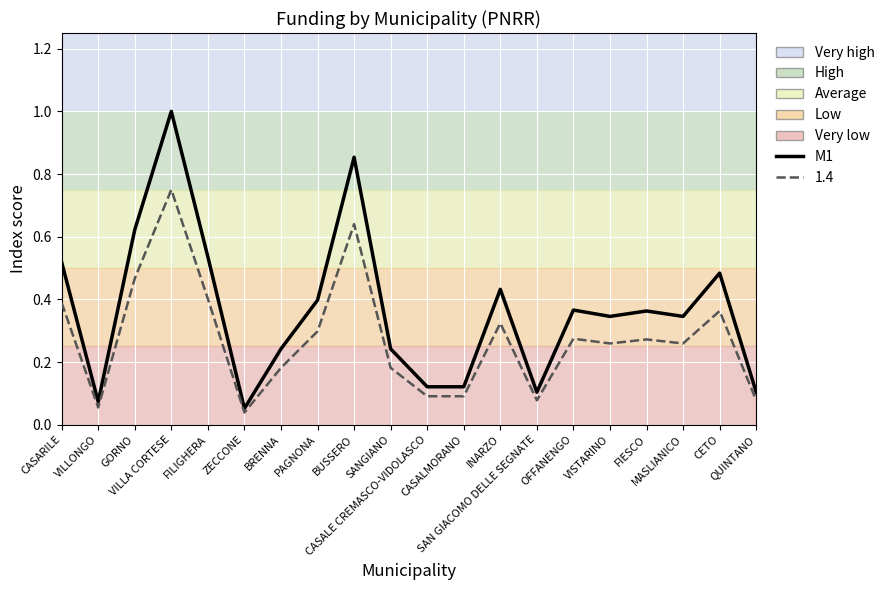

Is this an area chart (filled region under the line)?

No